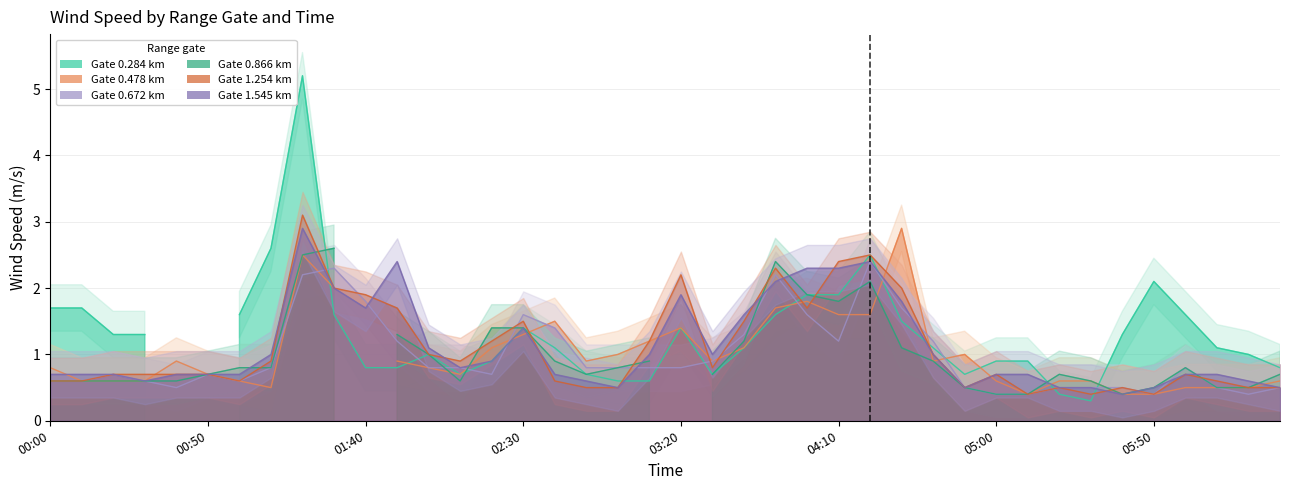

True or false: 1.545 has a value of 0.5 at 2009/04/03 03:00.

True